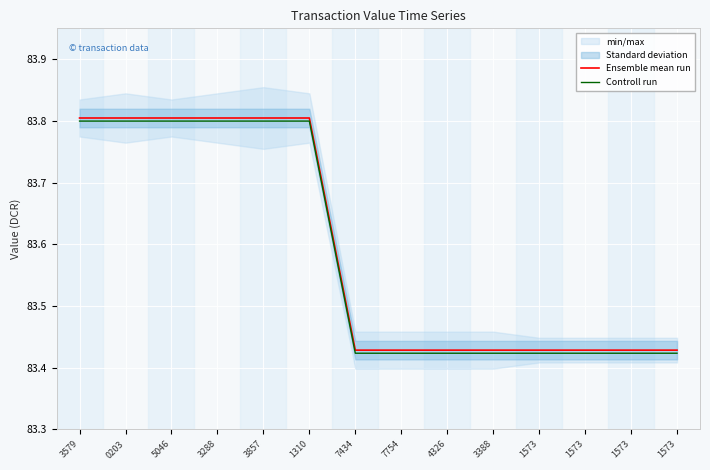

Which series has the largest total across all categories?

Ensemble mean run